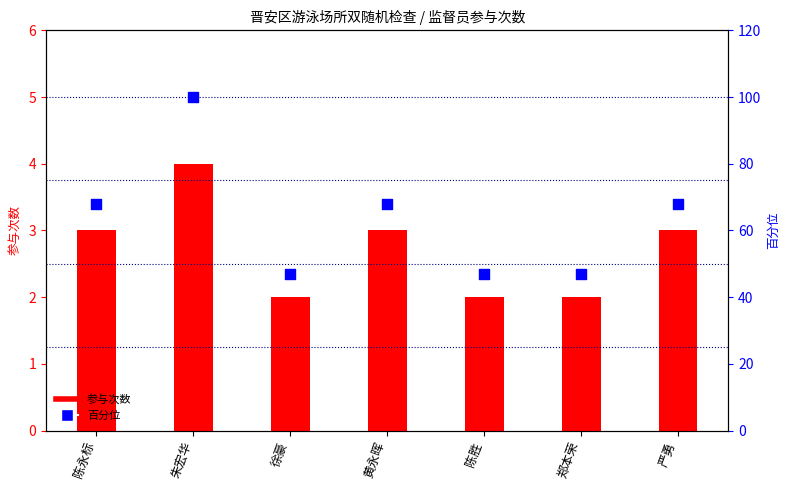

Which series contains the lowest Y value?

参与次数